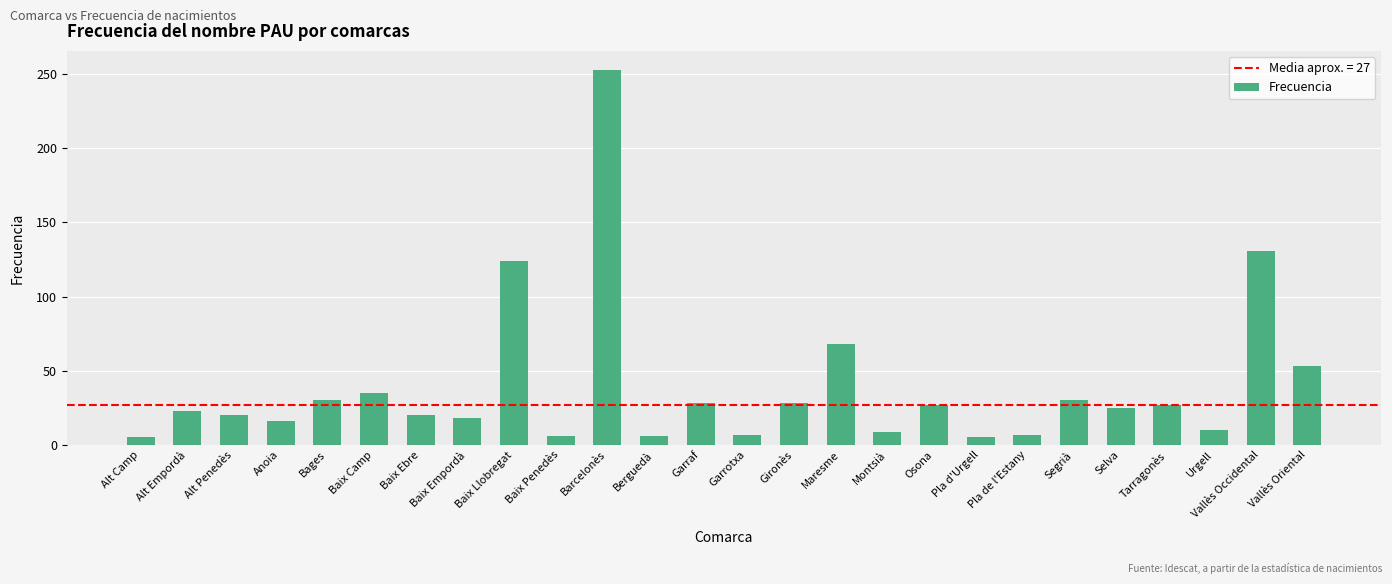

What is the average value?

39